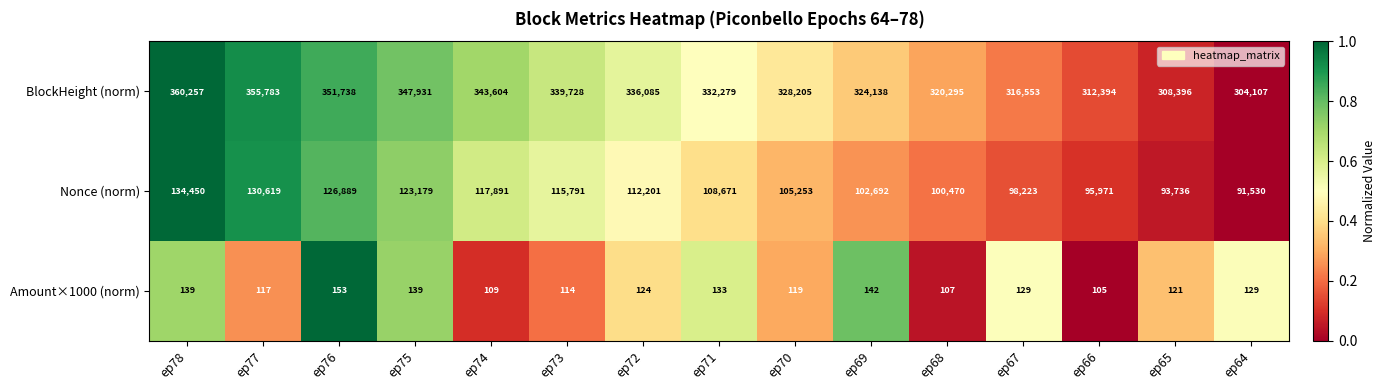

What is the approximate value of Nonce (norm) at ep65, to the nearest 100?

93700